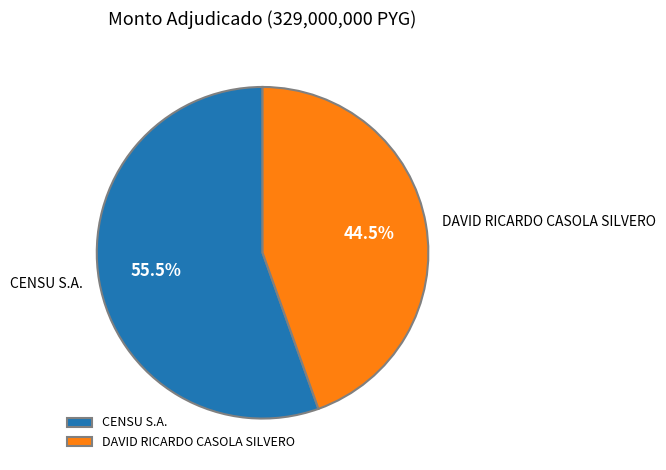

Rank the categories by value from highest to lowest.

CENSU S.A., DAVID RICARDO CASOLA SILVERO